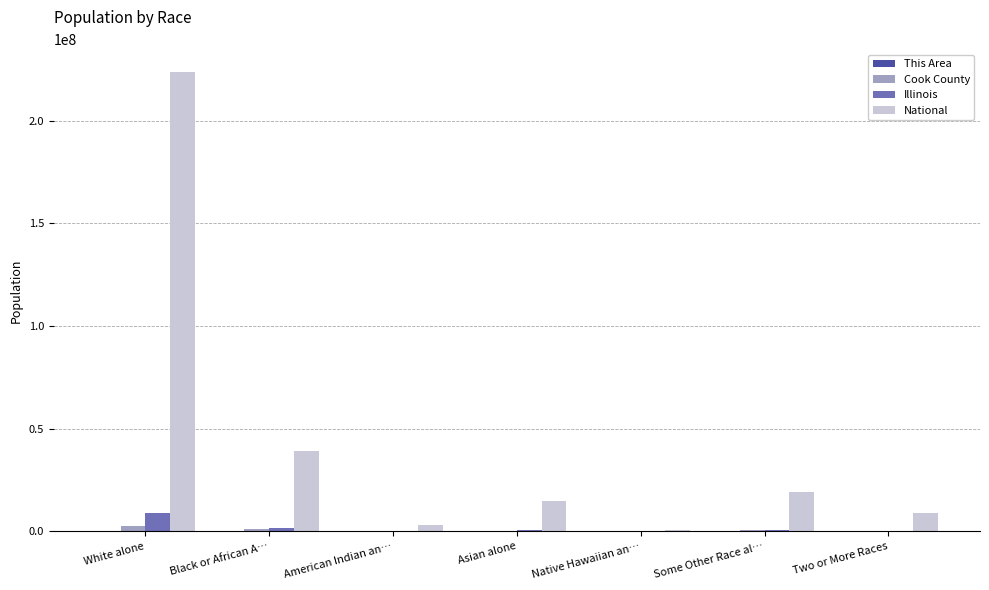

Is the value of Cook County at Some Other Race al… greater than the value of National at Some Other Race al…?

No